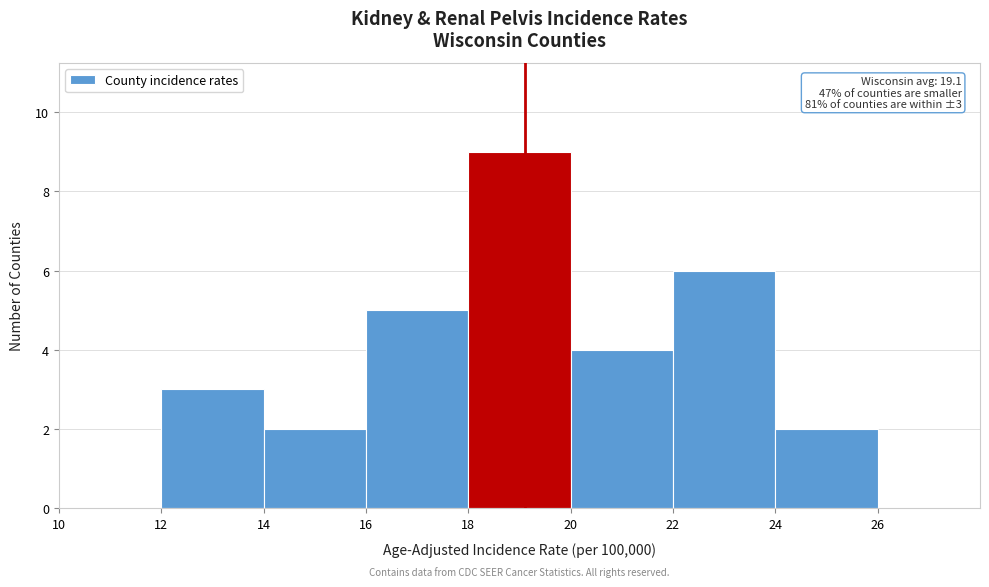

Over which range of the x-axis is the bar tallest?

18 to 20